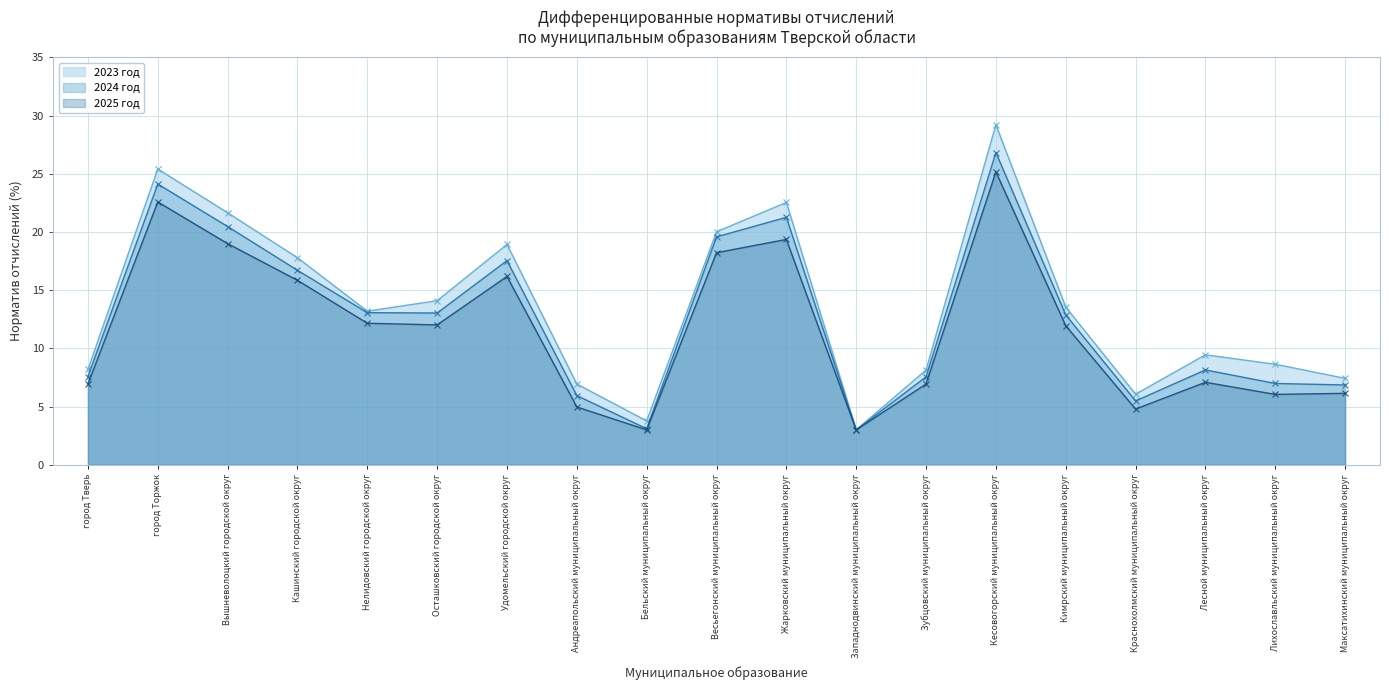

Between город Тверь and Вышневолоцкий городской округ, which is larger?

Вышневолоцкий городской округ